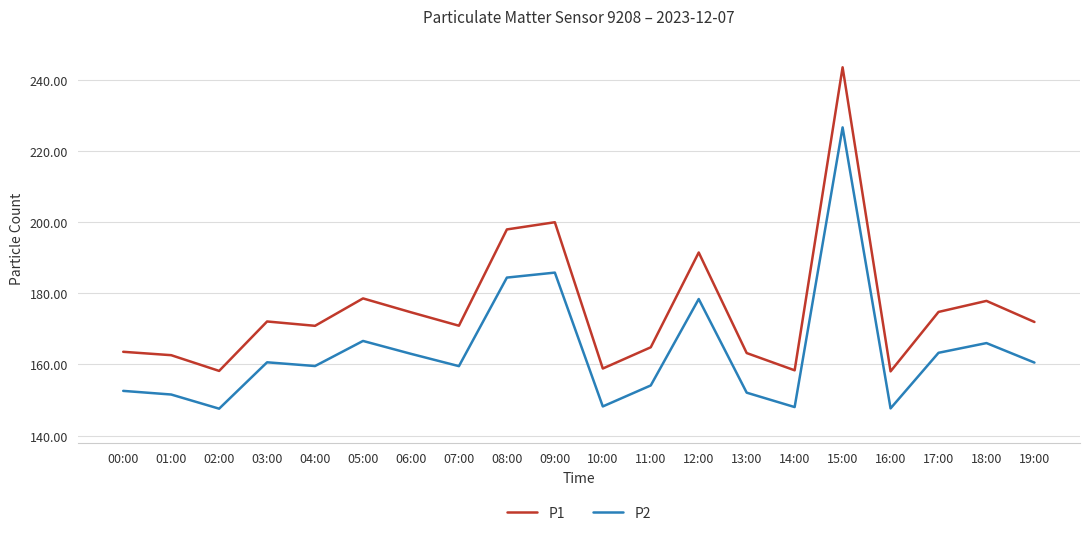

The P1 series shows 174.7 at 06:00. True or false?

True